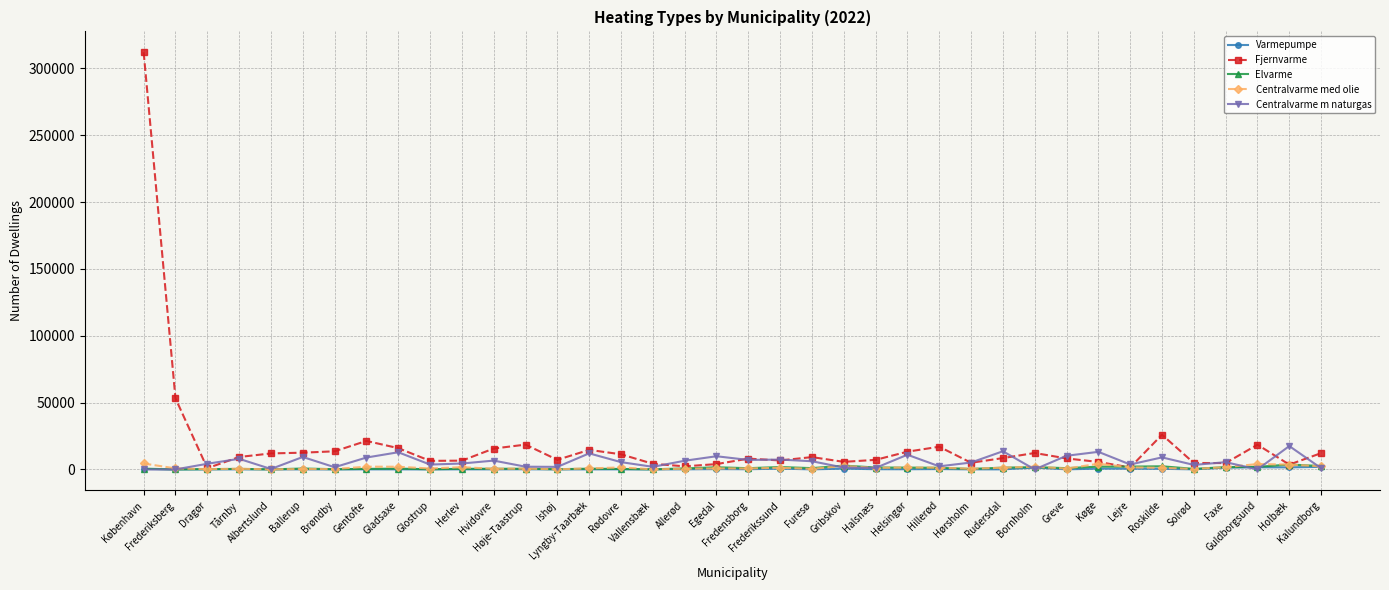

What is the label of the 30th point from the left?

Greve